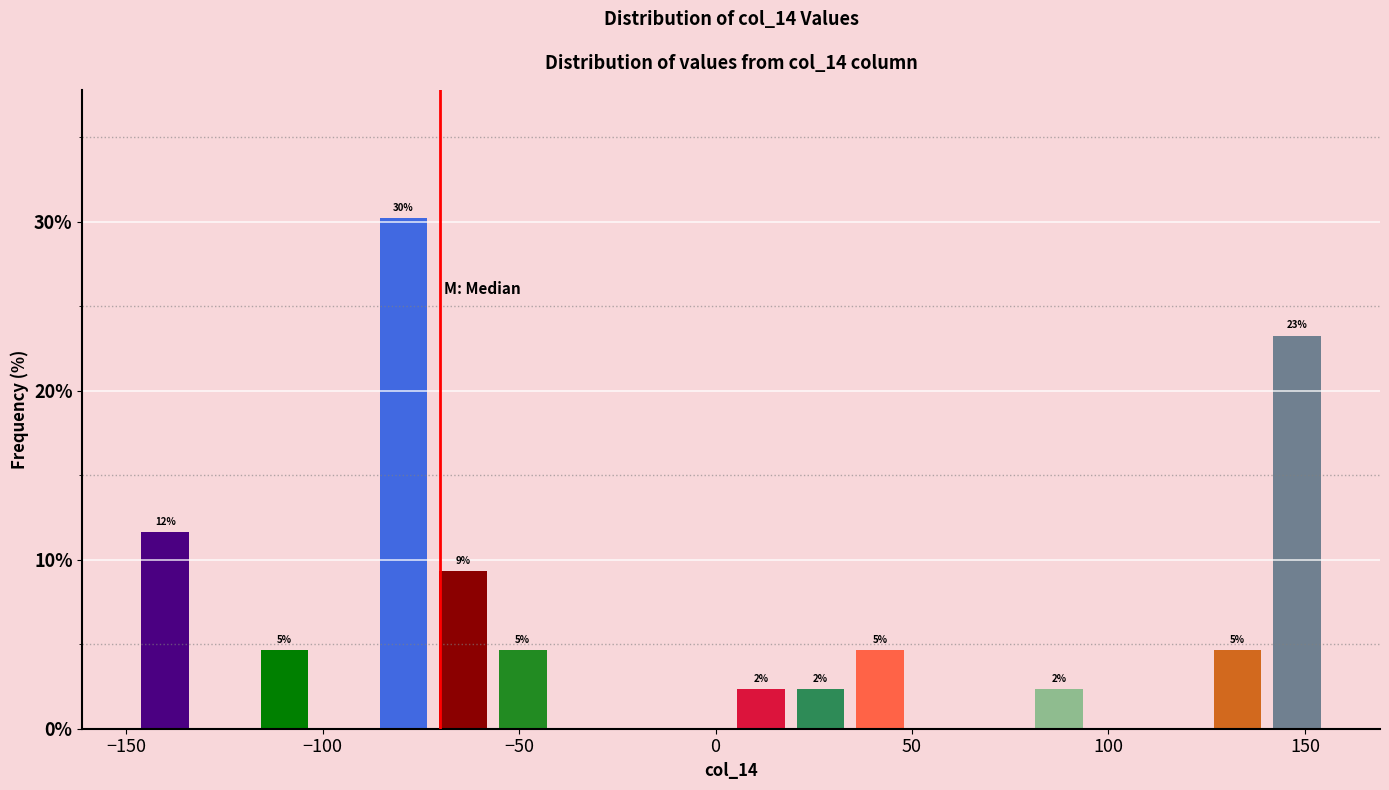

Around what value on the x-axis is the tallest bar? Give the approximate position of its centre, as read against the axis.

-80